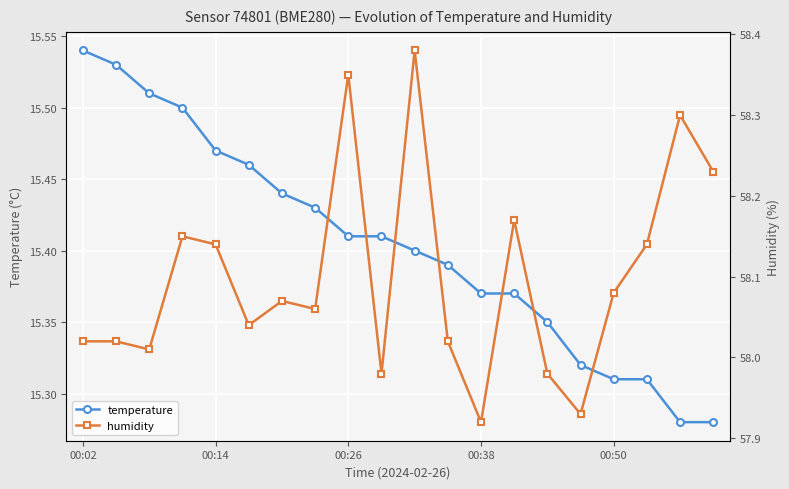

Count the temperature values in the range 15 to 16.

20